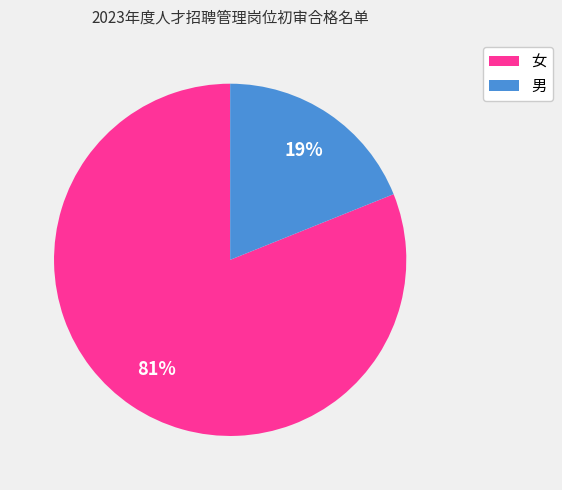

To the nearest percent, what is the combined percentage of 男 and 女?

100%